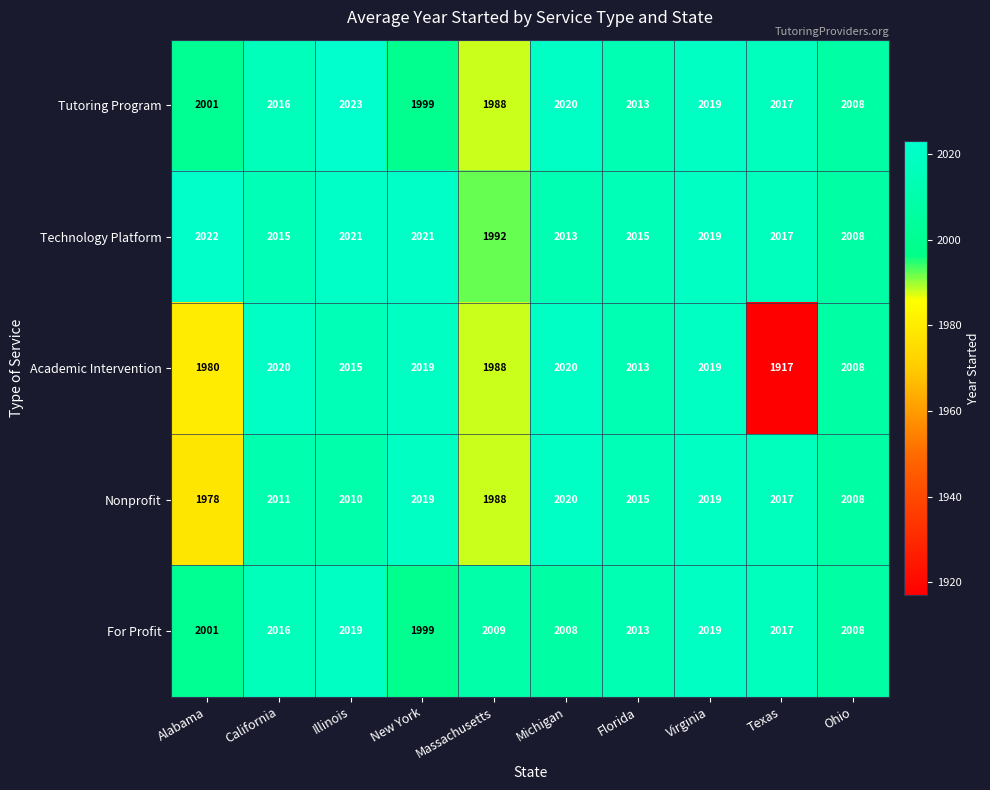

Read the Tutoring Program value at Massachusetts, to the nearest 10.

1990